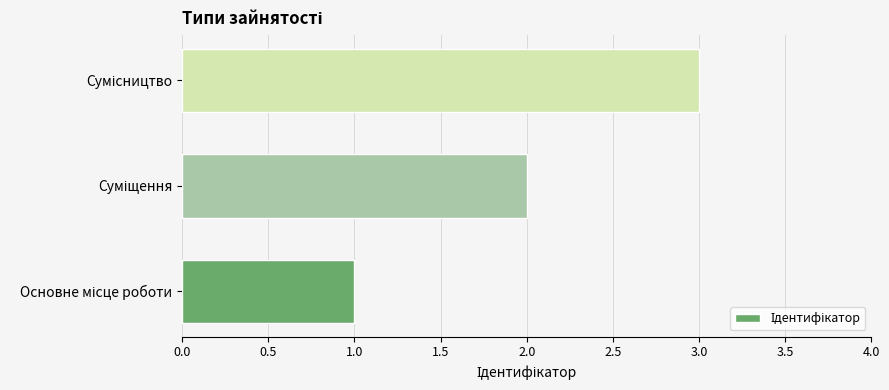

What is the maximum value shown in the chart?

3